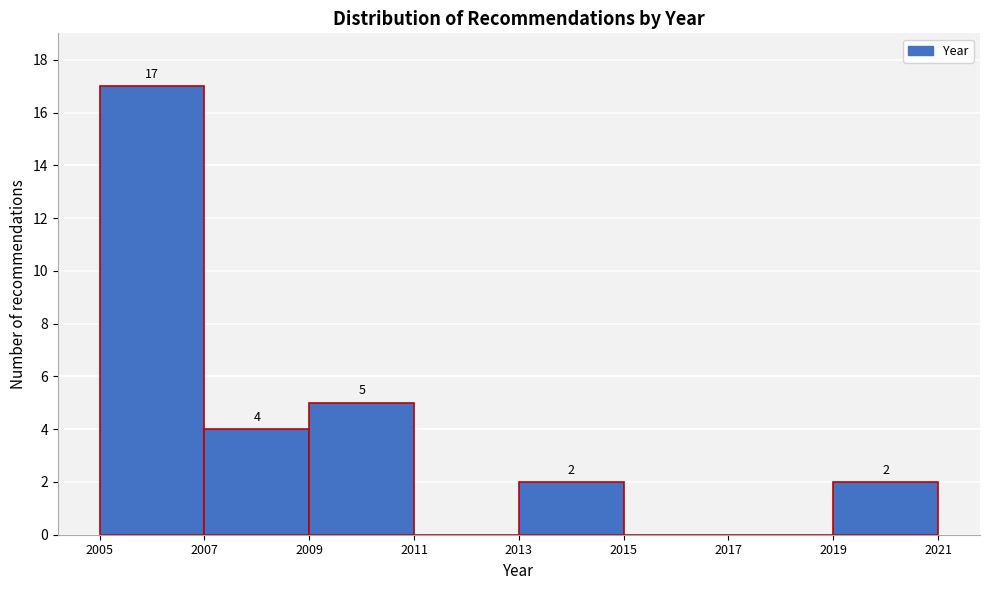

Over which range of the x-axis is the bar tallest?

2005 to 2007